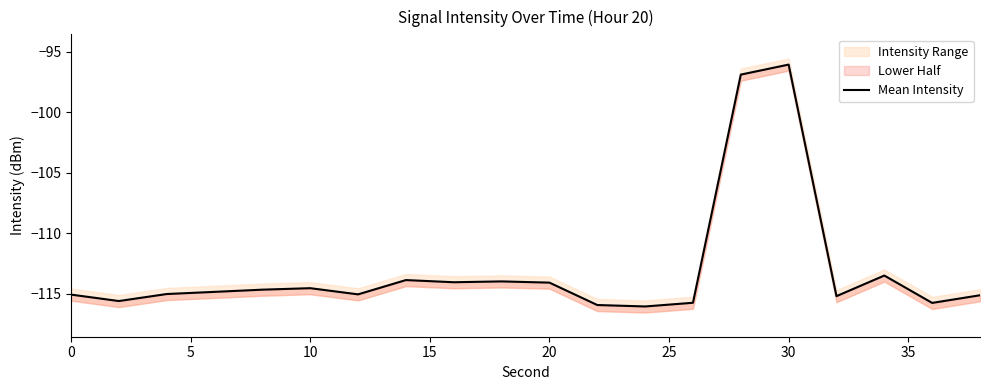

Reading right to left, extract all data points from this chart.

-115.1	-115.8	-113.5	-115.2	-96.1	-96.9	-115.8	-116.1	-115.9	-114.1	-114.0	-114.1	-113.9	-115.1	-114.5	-114.7	-114.9	-115.0	-115.6	-115.1